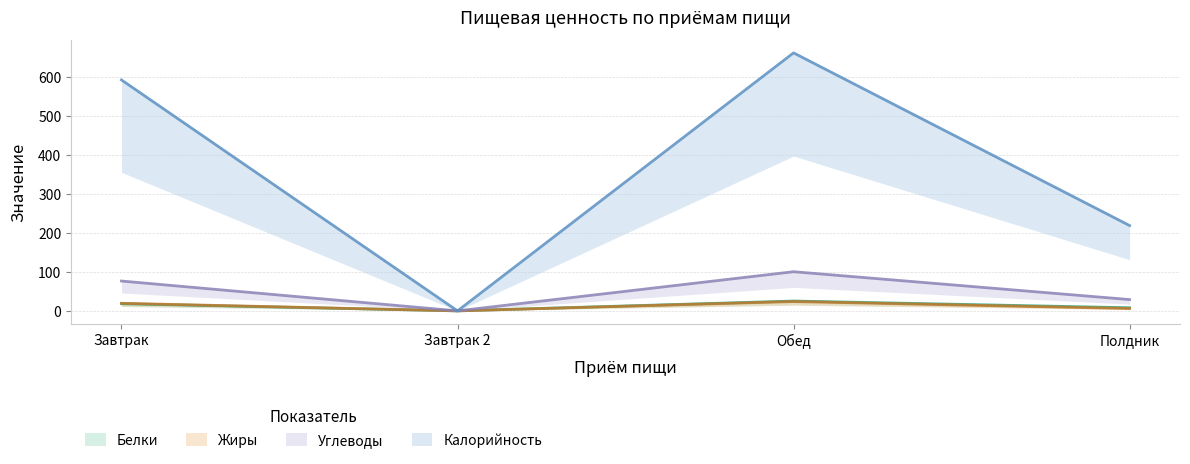

The value of Калорийность at Обед is 1128.5. True or false?

False